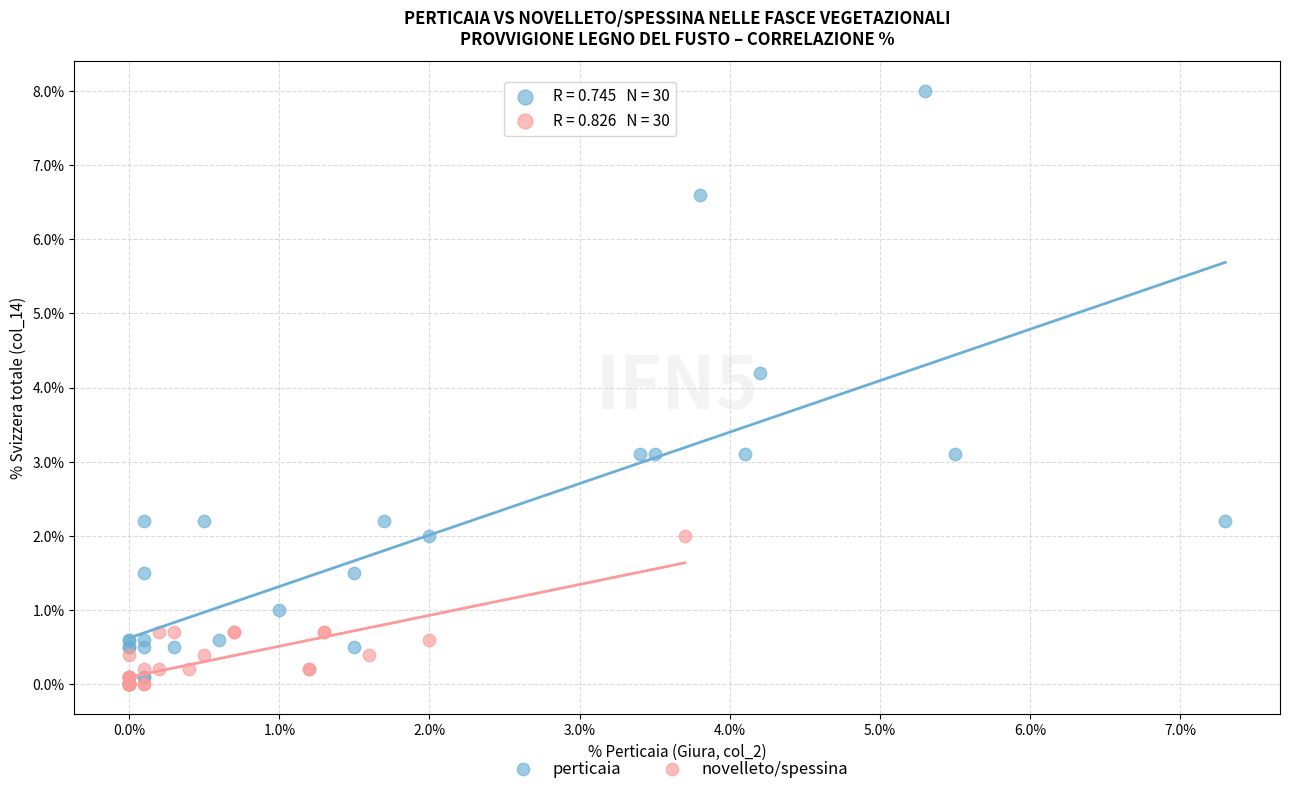

Which series has the largest Y range (max minus min)?

perticaia